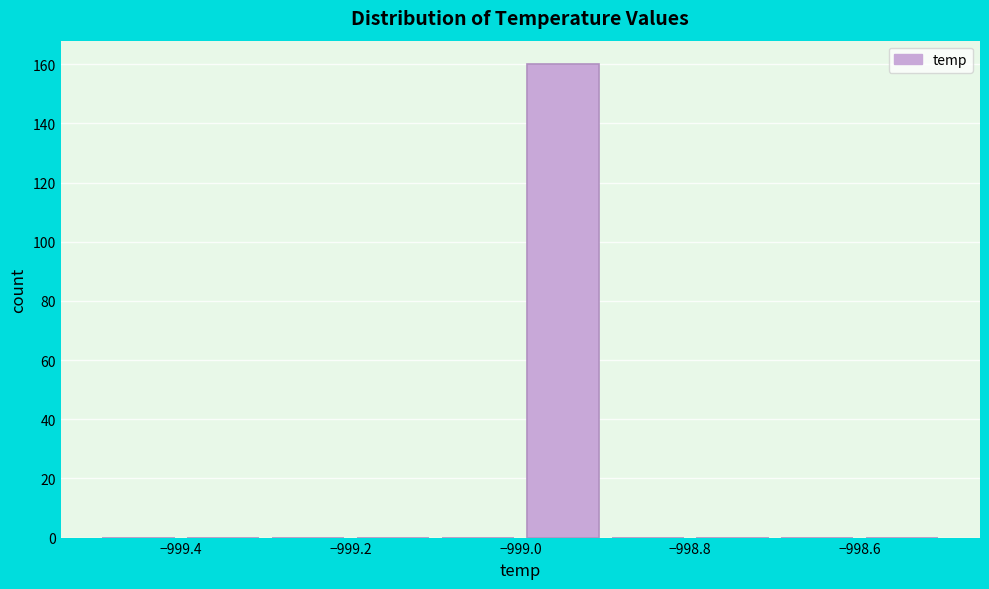

Reading left to right, list every bar in this chart as the range it spans on the x-axis followed by its height. The values are not printed on the chart, so give them approximately, as read against the axis.

-999.5 to -999.4: 0
-999.4 to -999.3: 0
-999.3 to -999.2: 0
-999.2 to -999.1: 0
-999.1 to -999.0: 0
-999.0 to -998.9: 160
-998.9 to -998.8: 0
-998.8 to -998.7: 0
-998.7 to -998.6: 0
-998.6 to -998.5: 0